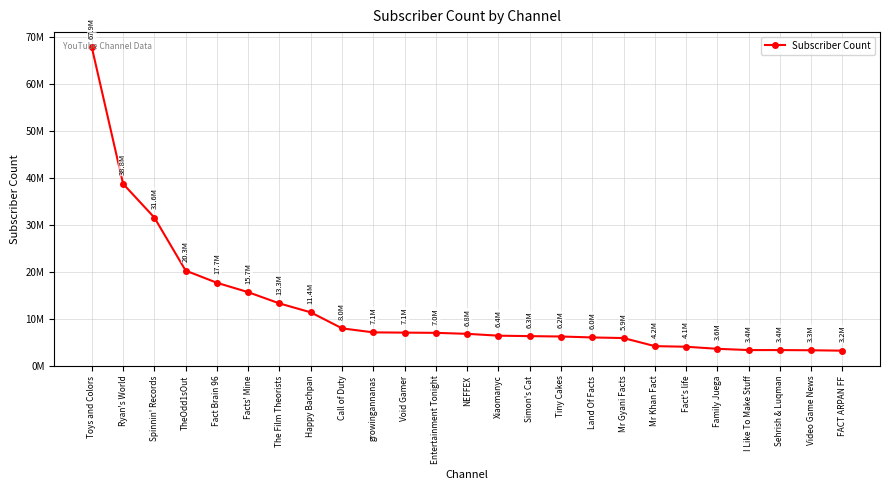

At which label does the data first exceed 6820000?

Toys and Colors